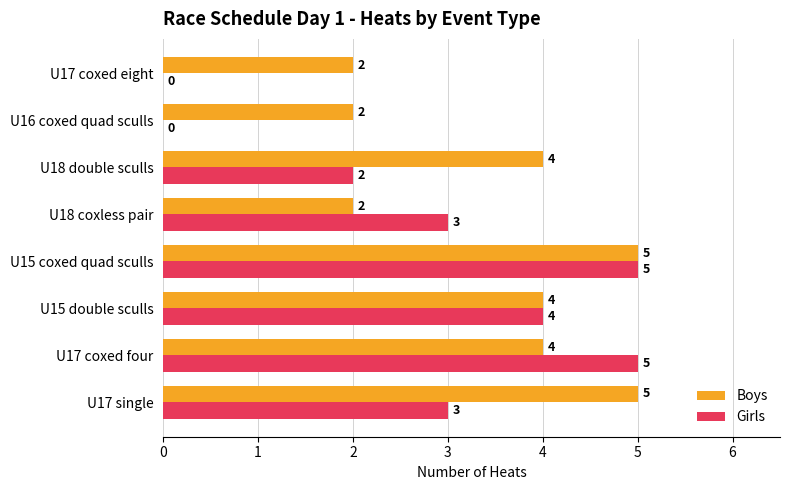

How many positive values does the Girls series have?

6